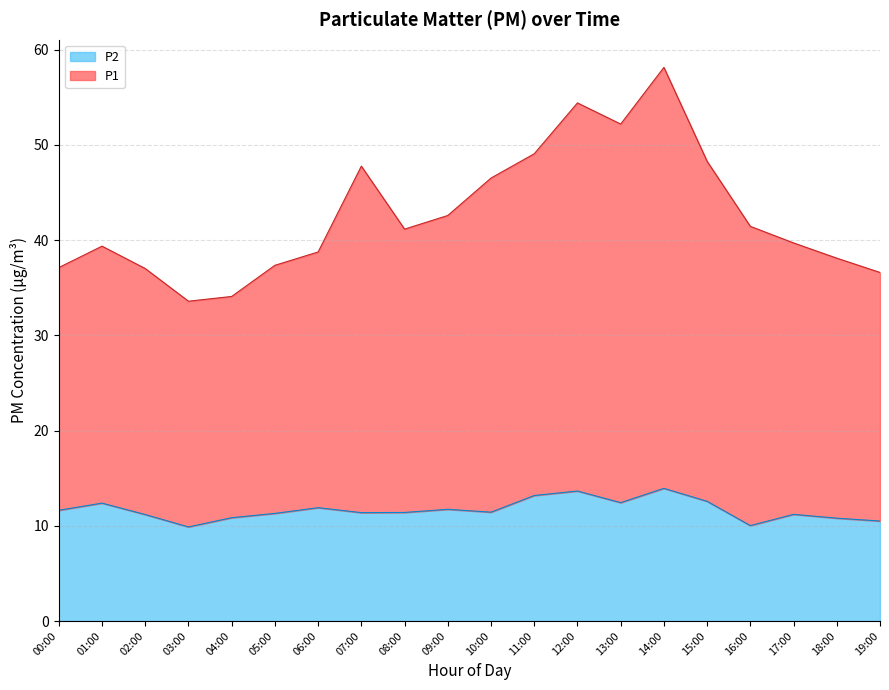

Rank the categories by P2 value from highest to lowest.

14:00, 12:00, 11:00, 15:00, 13:00, 01:00, 06:00, 09:00, 00:00, 10:00, 08:00, 07:00, 05:00, 17:00, 02:00, 04:00, 18:00, 19:00, 16:00, 03:00